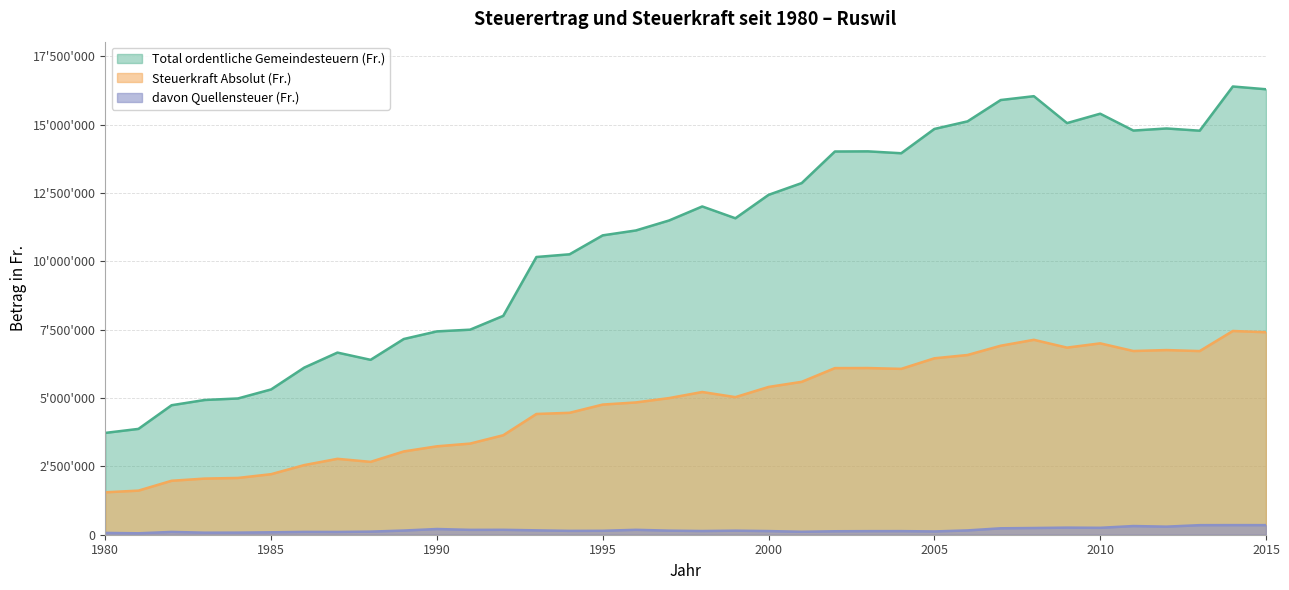

At 2010, list the series in order from smallest to largest.

davon Quellensteuer (Fr.), Steuerkraft Absolut (Fr.), Total ordentliche Gemeindesteuern (Fr.)